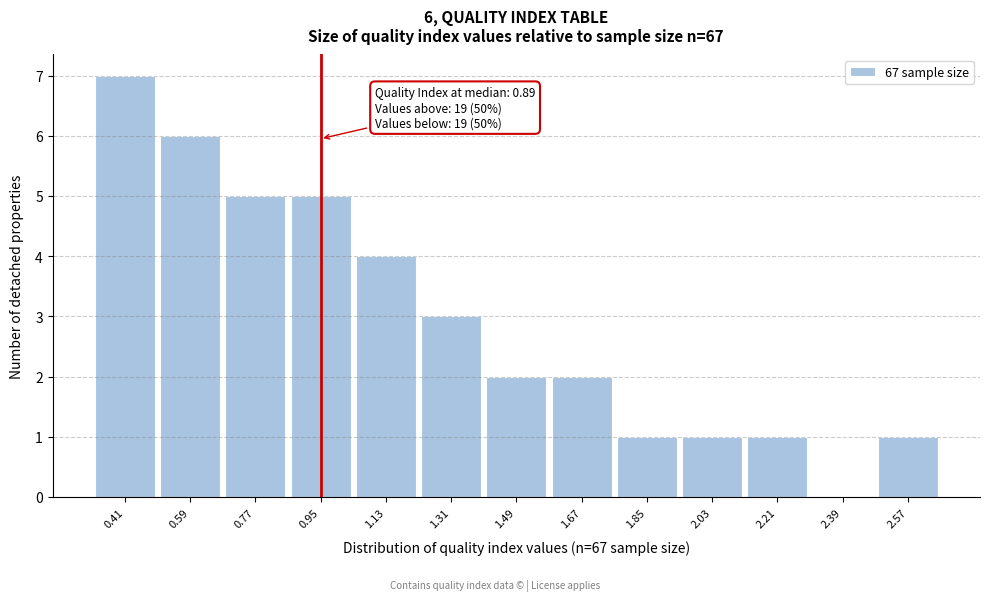

Over which range of the x-axis is the bar tallest?

0.32 to 0.50